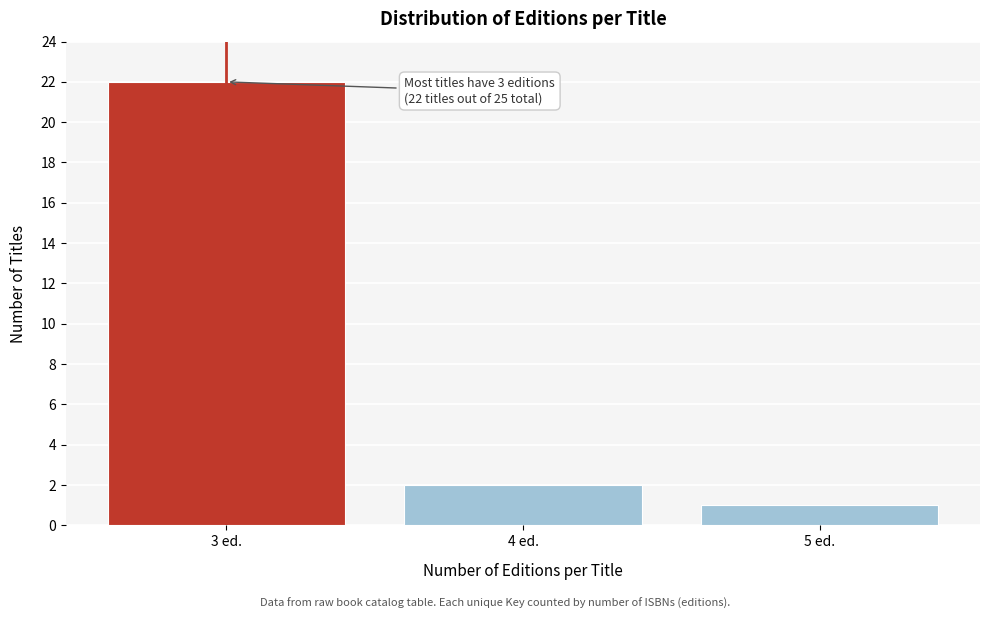

Reading left to right, transcribe all the data shown in this chart.

22	2	1